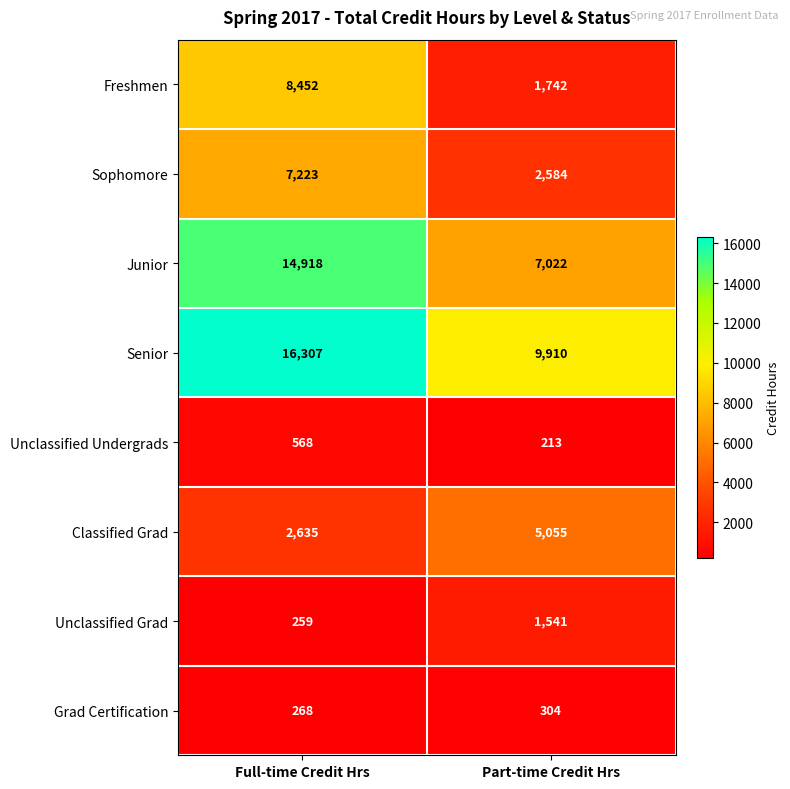

How many distinct data groups are displayed?

8